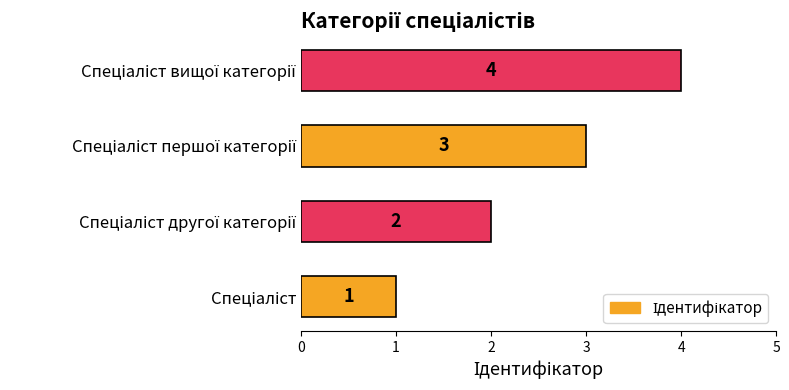

Count the values in the range 2 to 4.

3